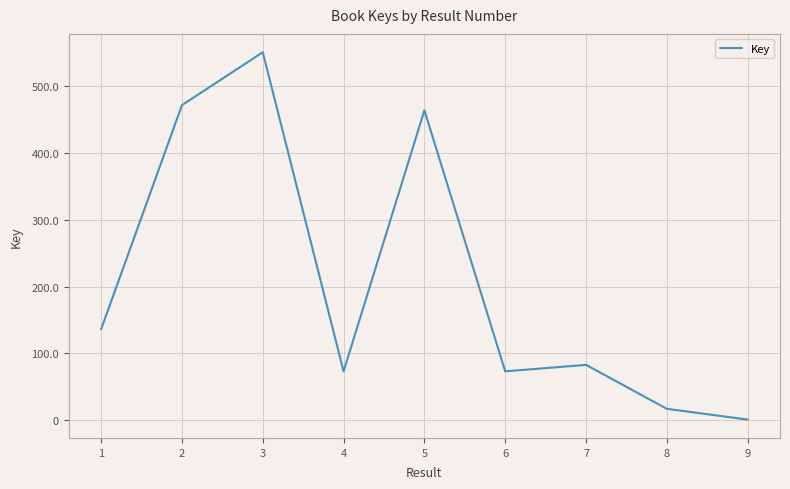

Which has a higher value, 6 or 8?

6